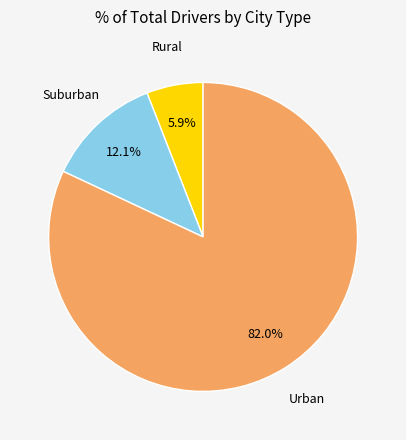

What is the total percentage of Urban and Rural?

87.9%